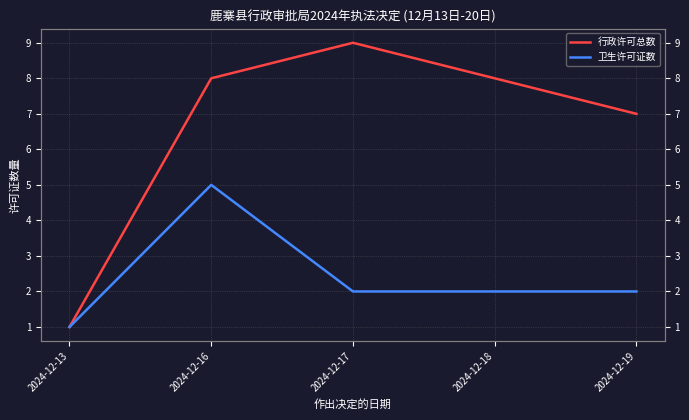

What is the approximate value of 行政许可总数 at 2024-12-13?

1